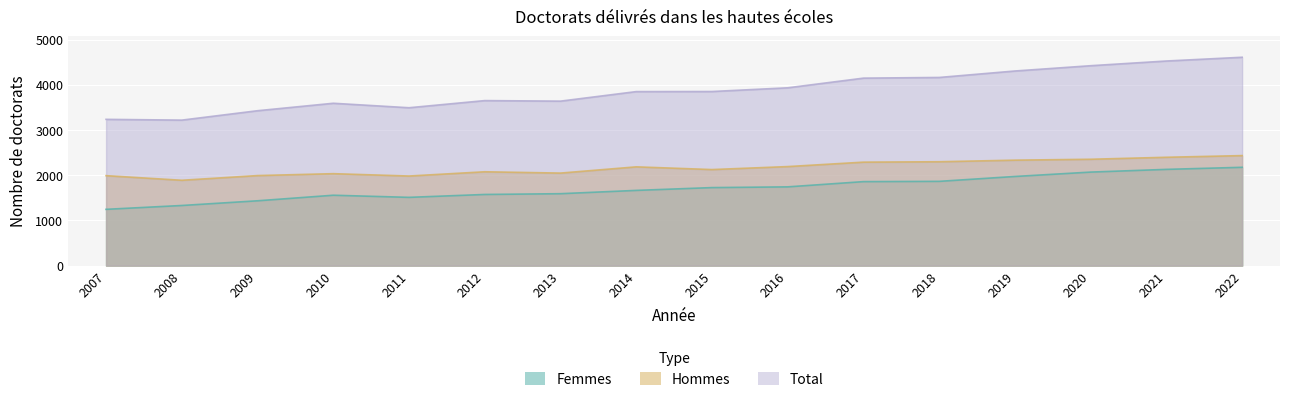

What is the sum of all Hommes values?

34630